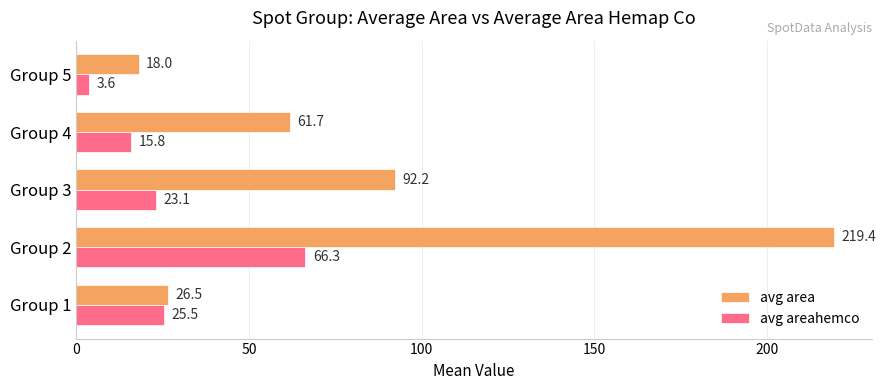

What is the average value of the avg areahemco series?

26.9